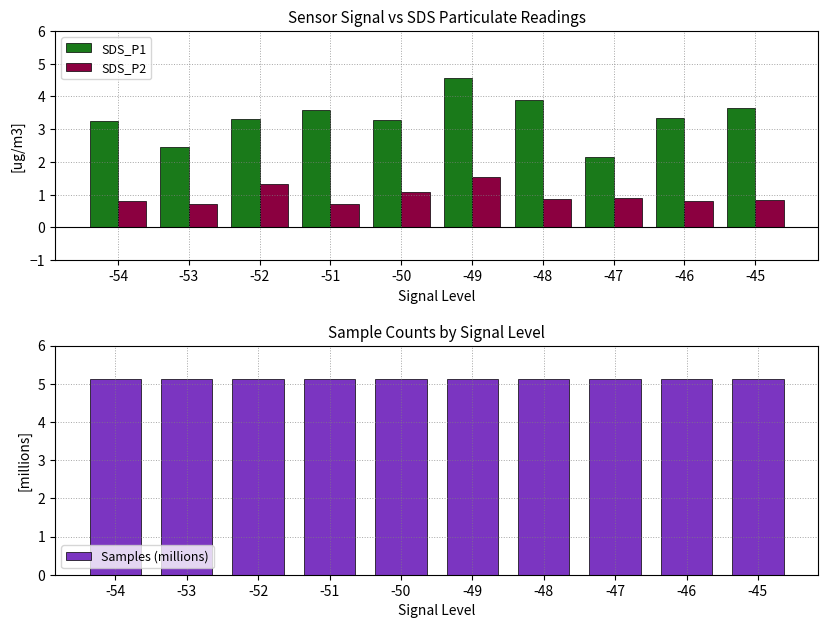

Which category has the lowest value in the SDS_P1 series?

-47